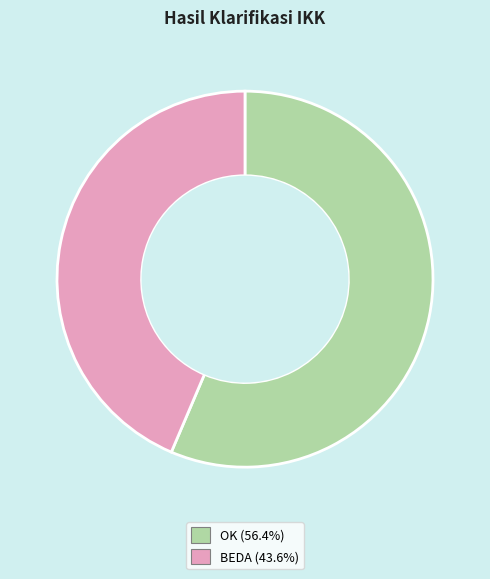

Does BEDA (43.6%) represent more than half of the total?

No